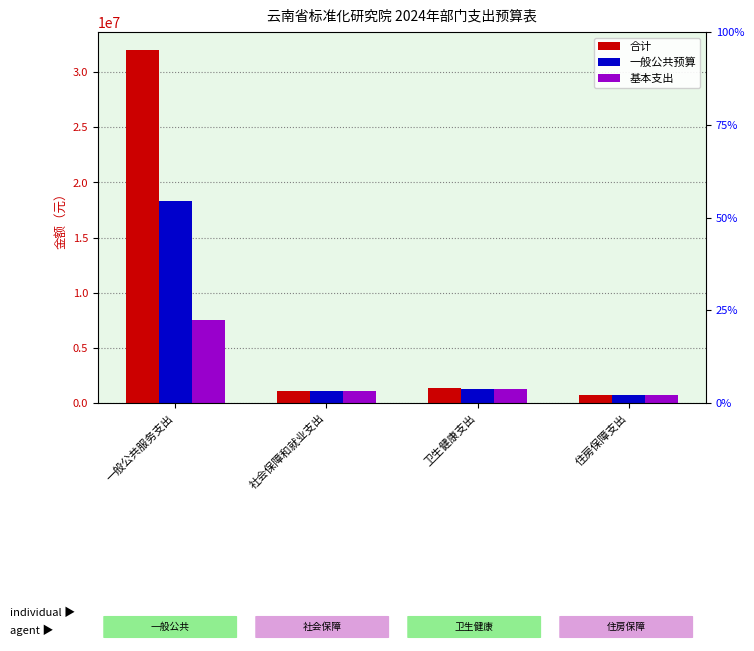

What is the total value across all series at 社会保障和就业支出?

3222586.4